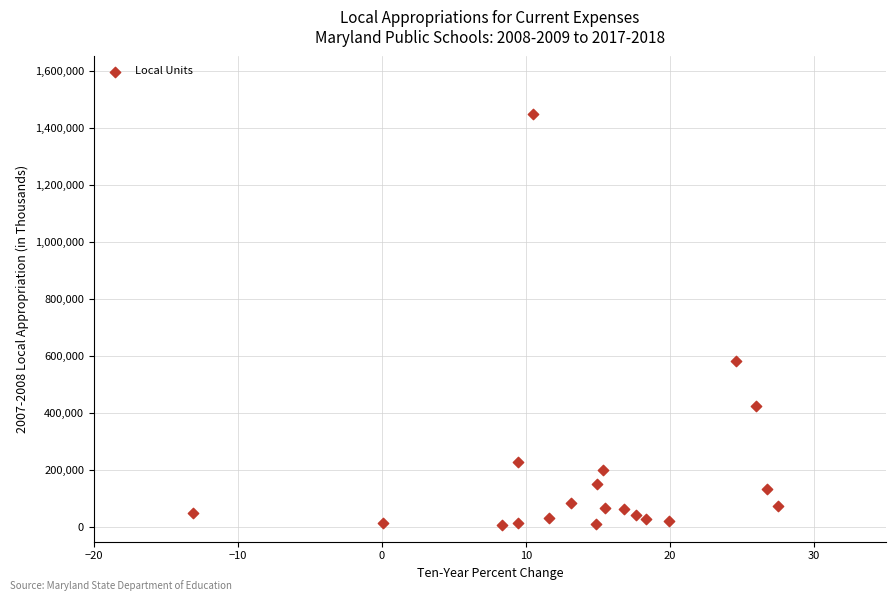

What is the range of Y values (max minus min)?

1441042.7